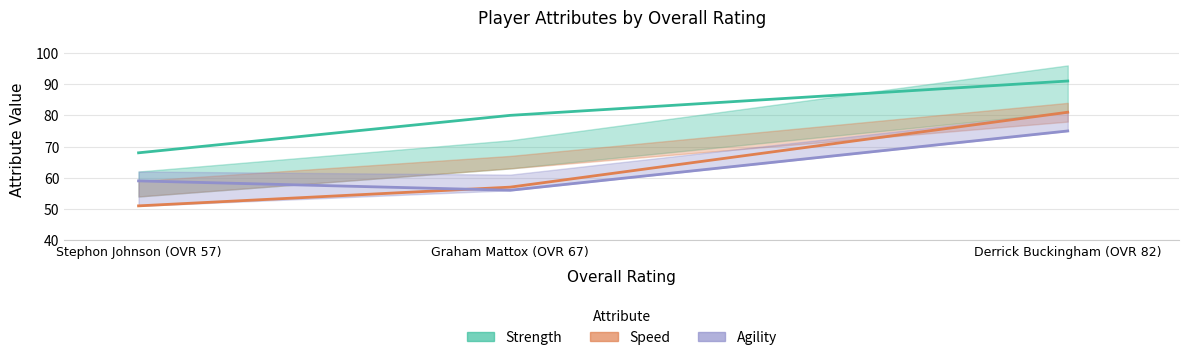

True or false: Strength has a value of 91 at Derrick Buckingham (OVR 82).

True